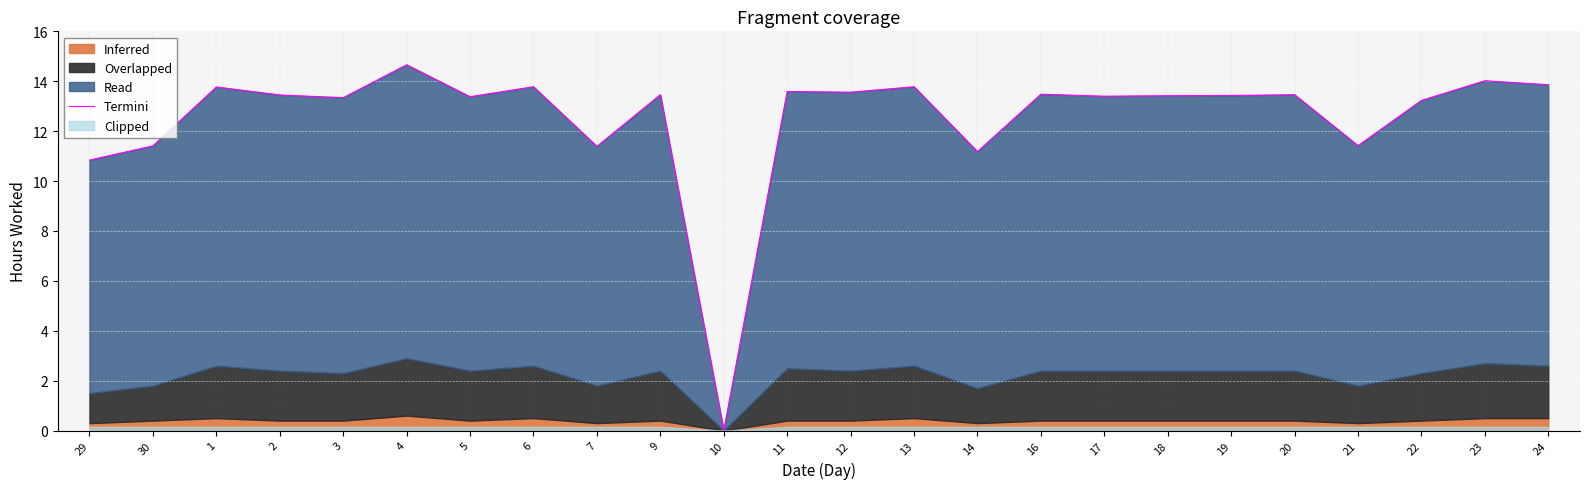

What is the difference between the second highest and second lowest values?

3.2